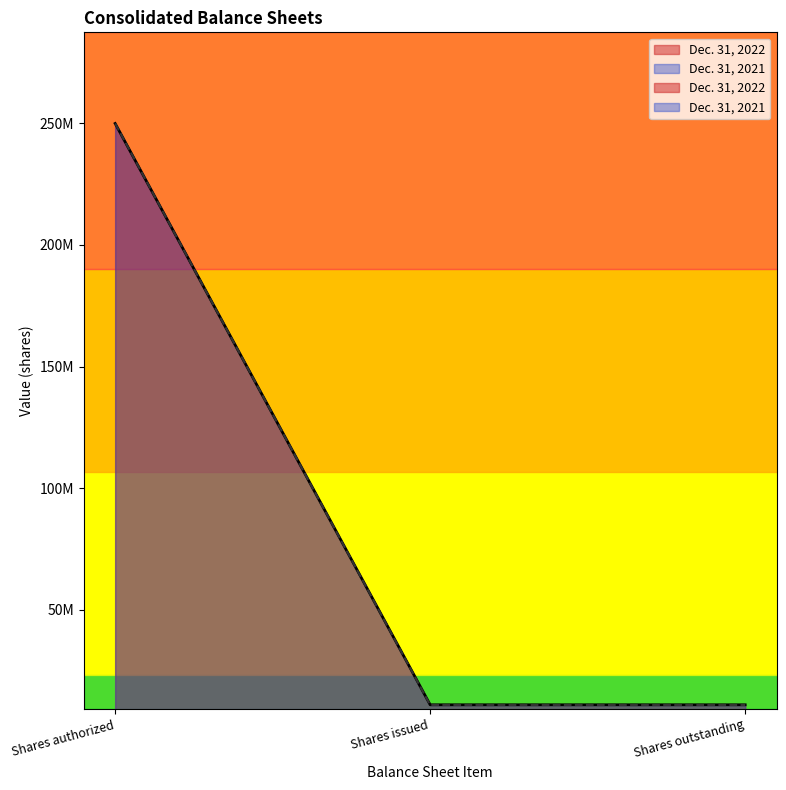

What is the maximum value for Dec. 31, 2021?

250000000